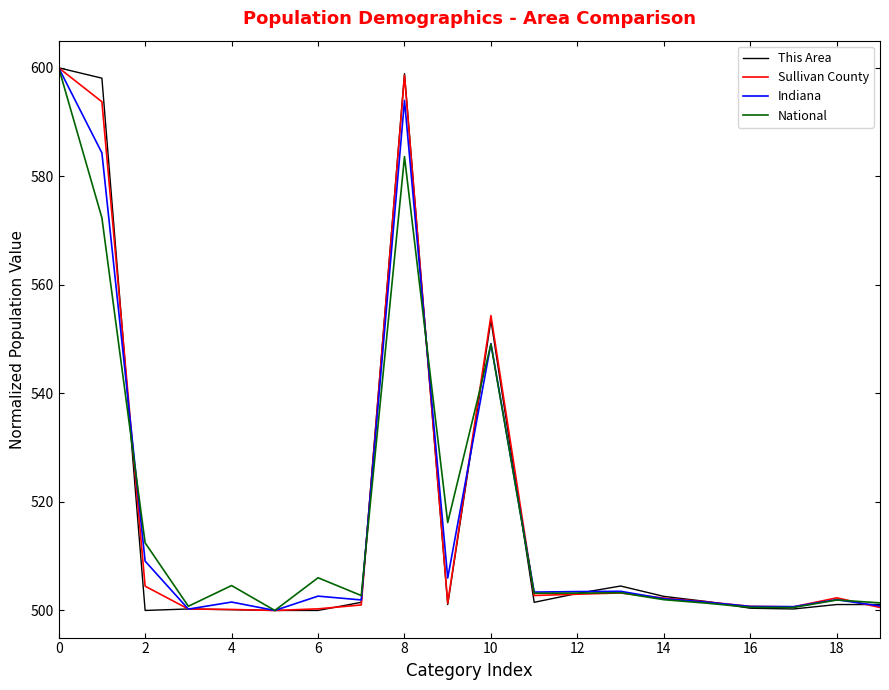

What is the highest value of the National series?

600.0